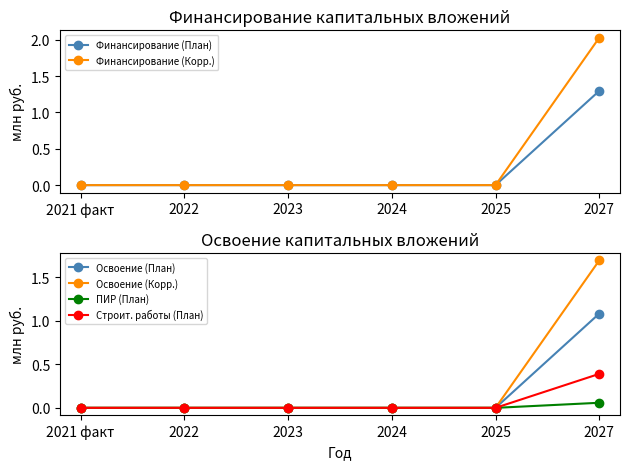

Where is ПИР (План) nearest to the value 0?

2021 факт